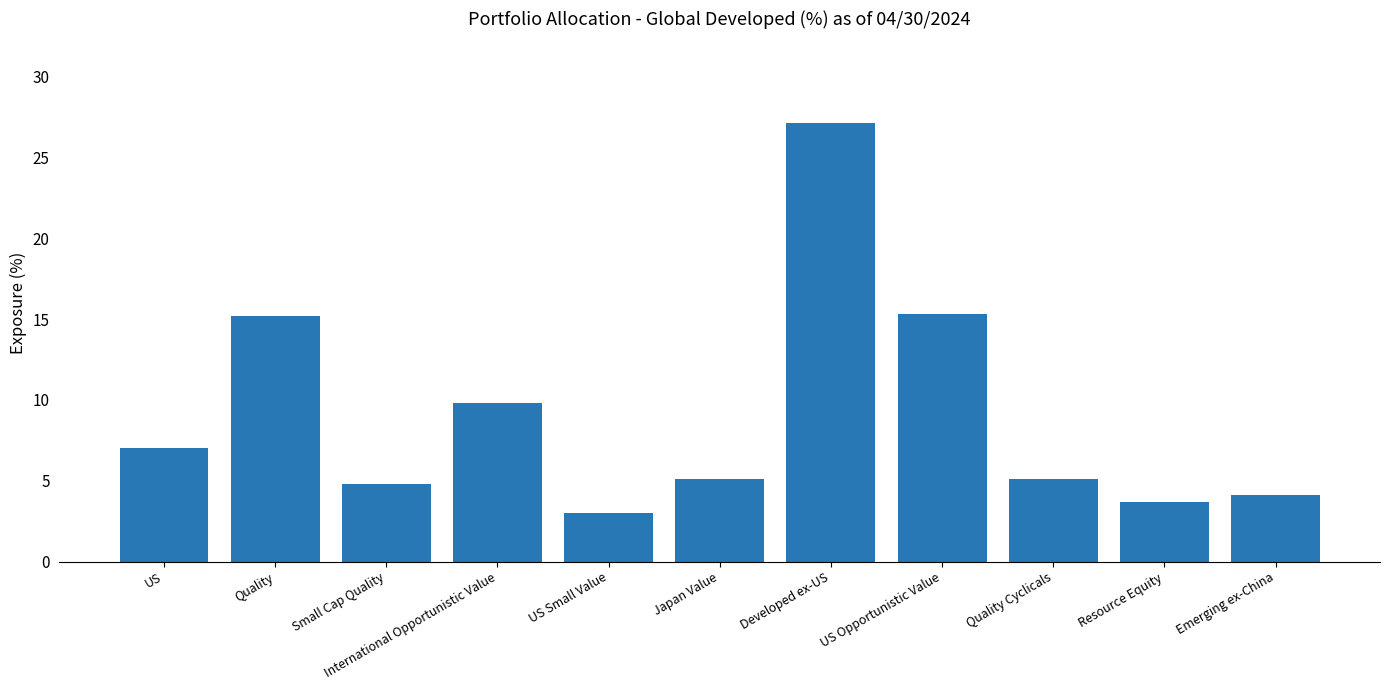

How many categories are shown in the chart?

11